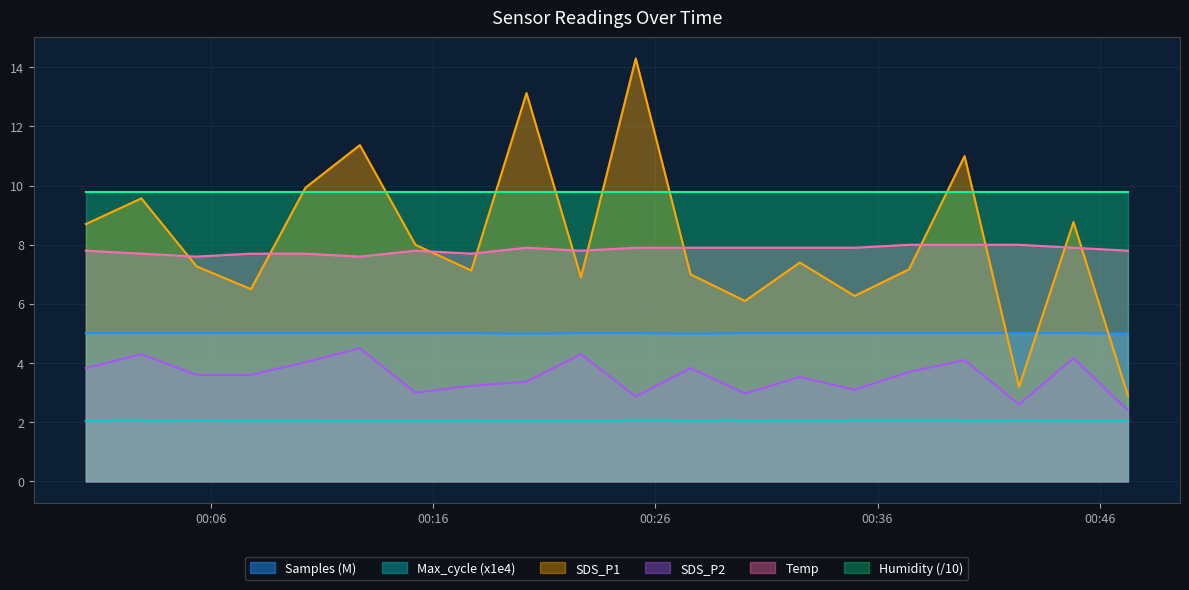

What is the maximum value for Max_cycle?

2.1